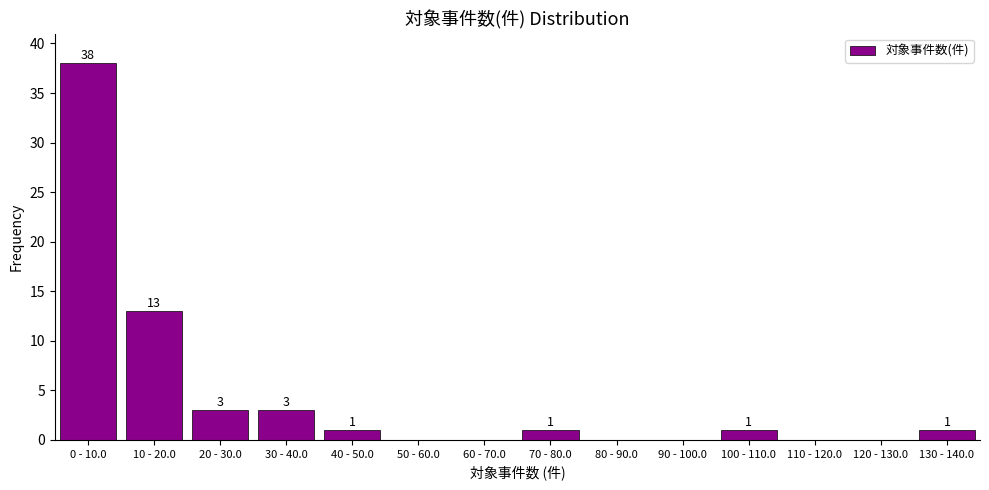

Reading left to right, extract all data points from this chart.

0 - 10.0=38	10 - 20.0=13	20 - 30.0=3	30 - 40.0=3	40 - 50.0=1	50 - 60.0=0	60 - 70.0=0	70 - 80.0=1	80 - 90.0=0	90 - 100.0=0	100 - 110.0=1	110 - 120.0=0	120 - 130.0=0	130 - 140.0=1